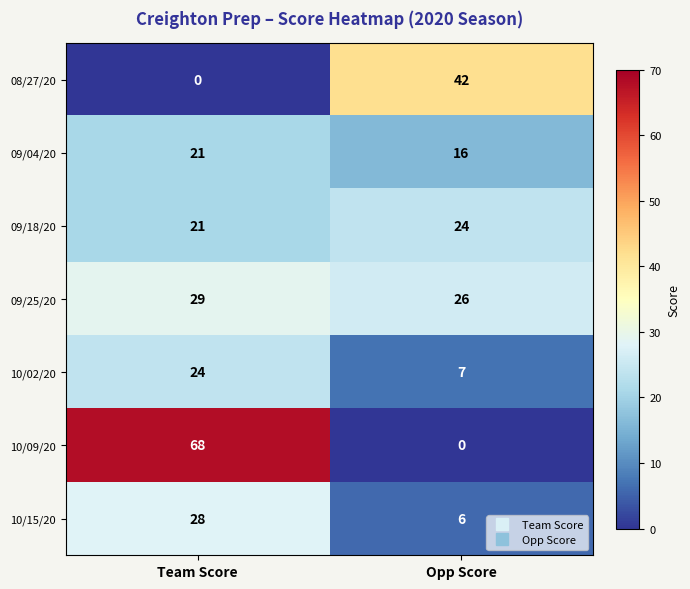

Reading left to right, transcribe all the data shown in this chart.

08/27/20: Team Score=0	Opp Score=42
09/04/20: Team Score=21	Opp Score=16
09/18/20: Team Score=21	Opp Score=24
09/25/20: Team Score=29	Opp Score=26
10/02/20: Team Score=24	Opp Score=7
10/09/20: Team Score=68	Opp Score=0
10/15/20: Team Score=28	Opp Score=6